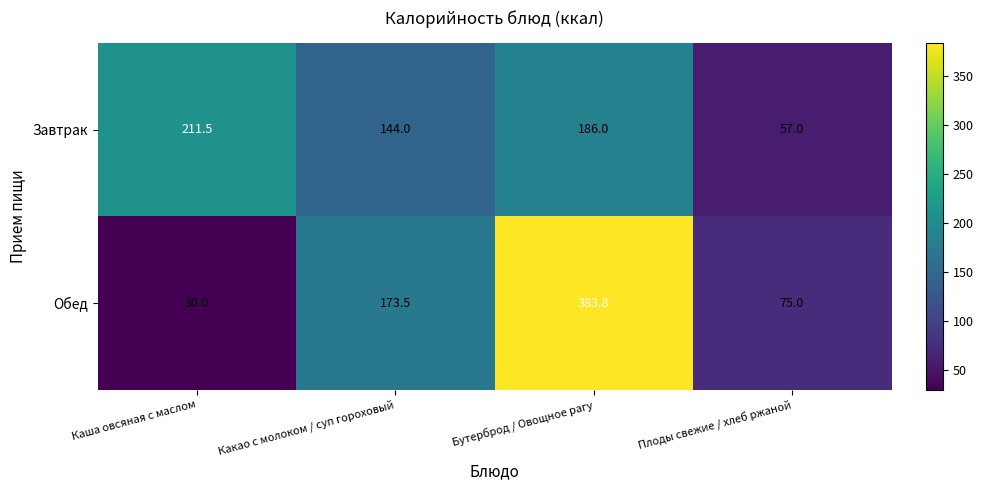

At which category is the sum across all series the highest?

Бутерброд / Овощное рагу